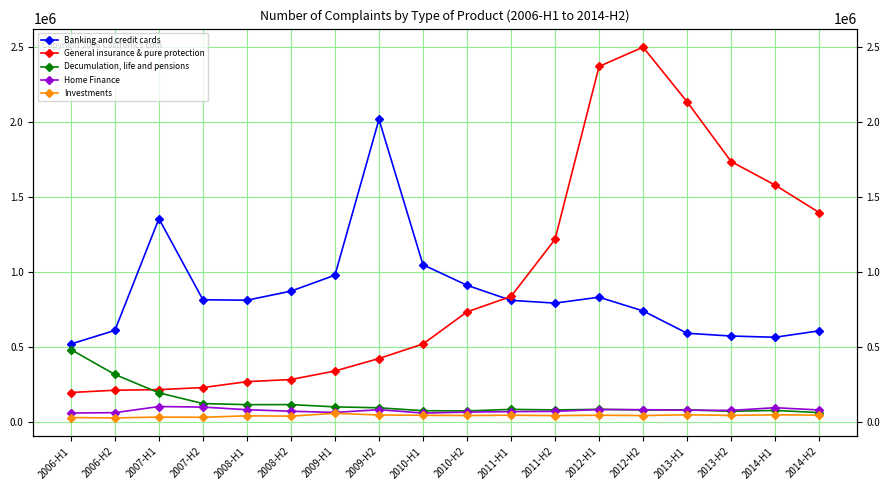

What is the difference between the second highest and minimum values in the Decumulation, life and pensions series?

253836